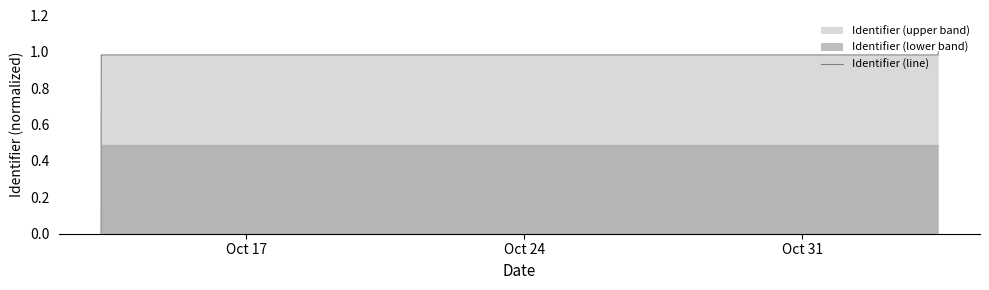

Is it true that the value at 3 is 0.3?

False